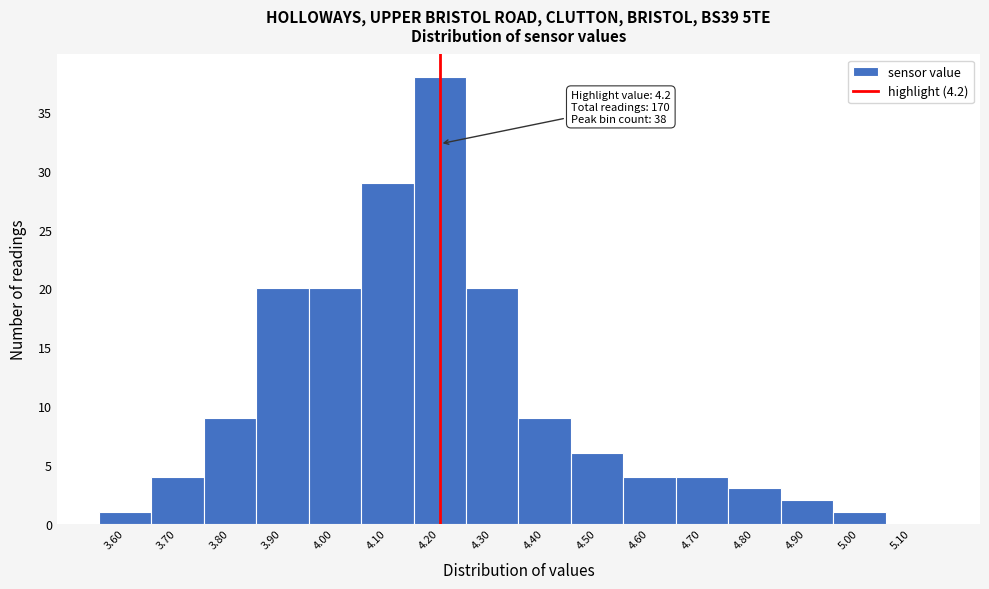

Over which range of the x-axis is the bar tallest?

4.15 to 4.25